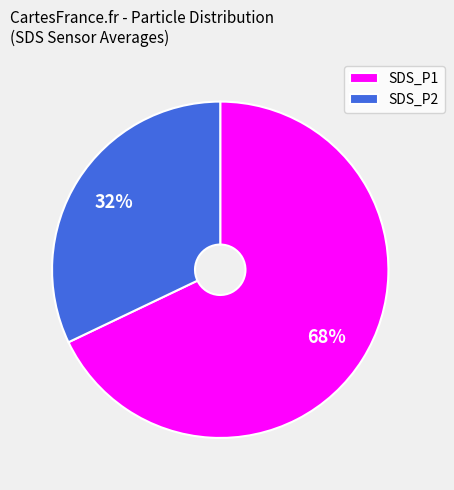

Is the sum of SDS_P2 and SDS_P1 greater than half?

Yes